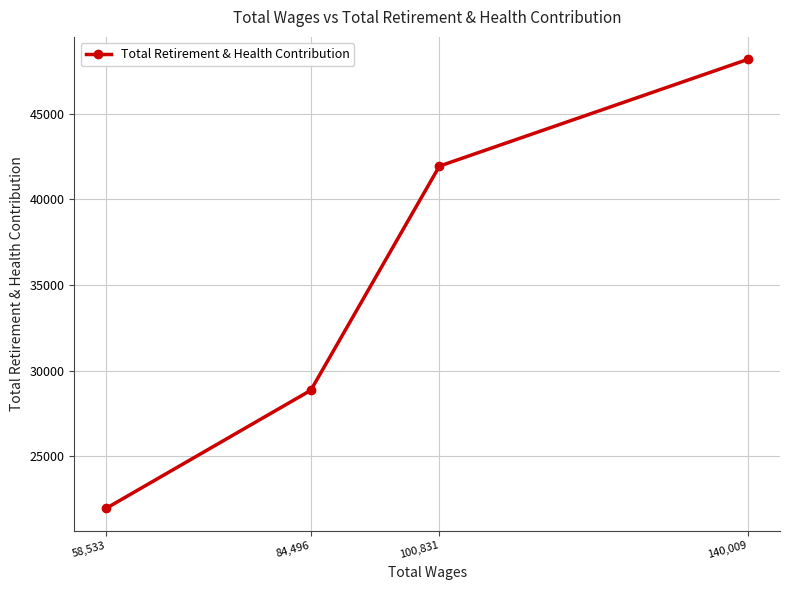

What is the average value?

35233